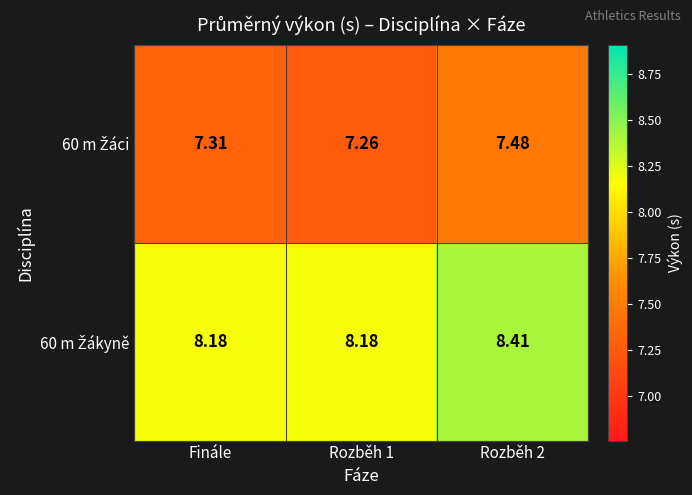

Count the number of data series in this chart.

2